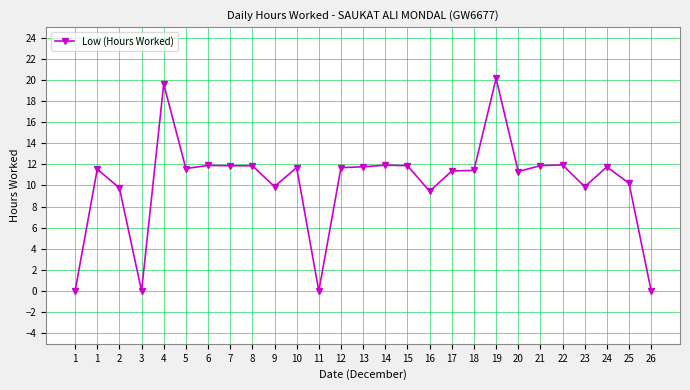

Is it true that the value at 24 is 11.8?

True